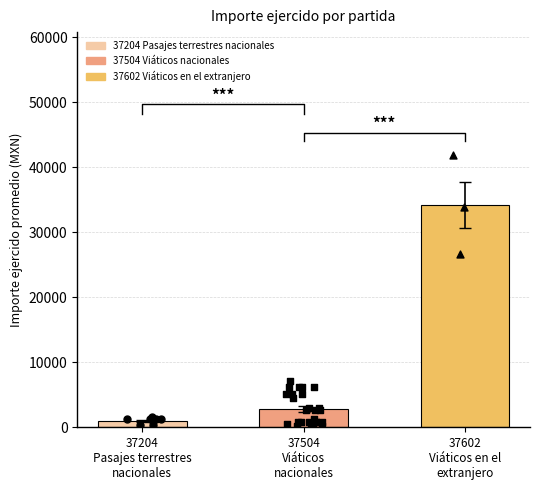

Which series has the largest total across all categories?

37602 Viáticos en el extranjero